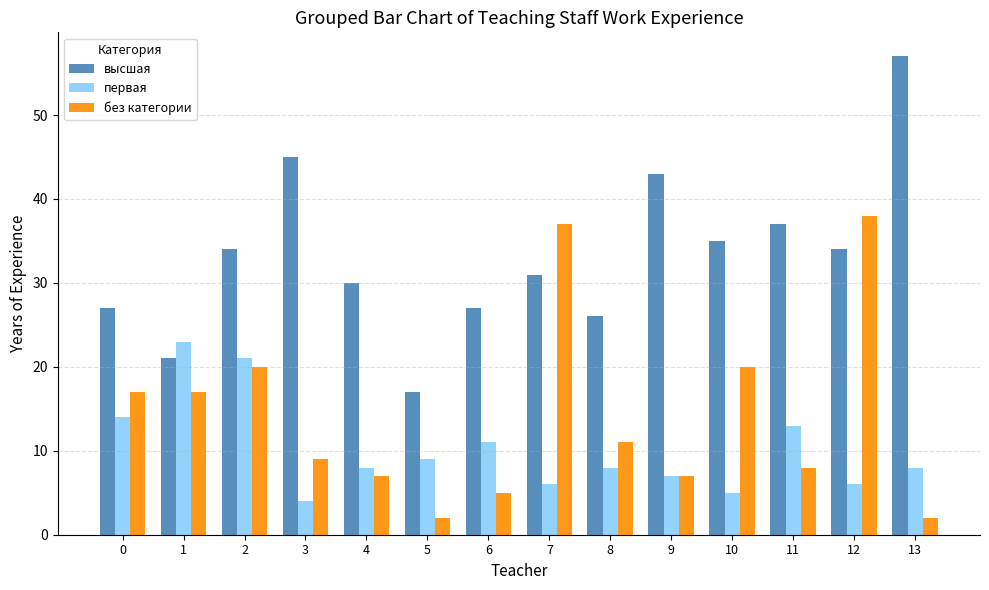

What is the difference between the maximum and minimum values in the первая series?

19